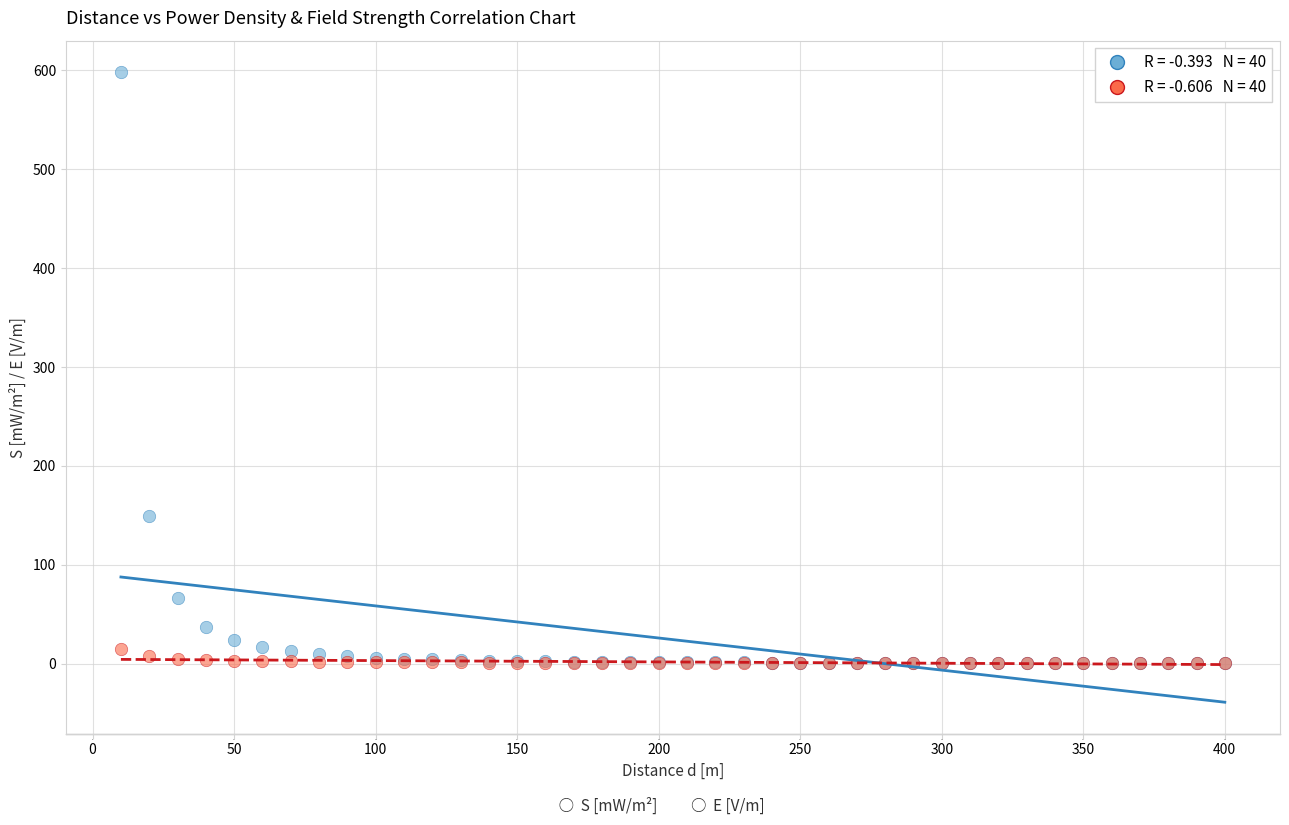

Across all series, what Y value is closest to 299?

149.6